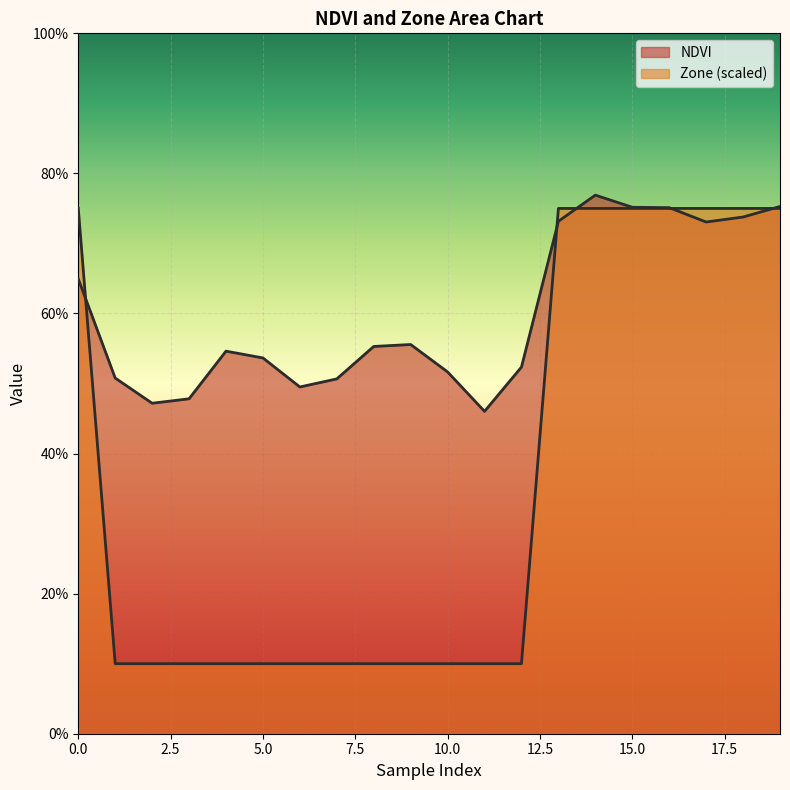

What is the sum of all NDVI values?

12.0